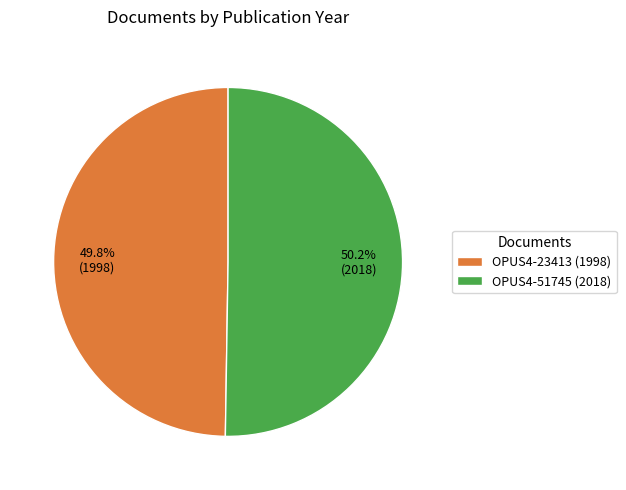

Is it true that OPUS4-51745 (2018) is 39% of the pie?

False